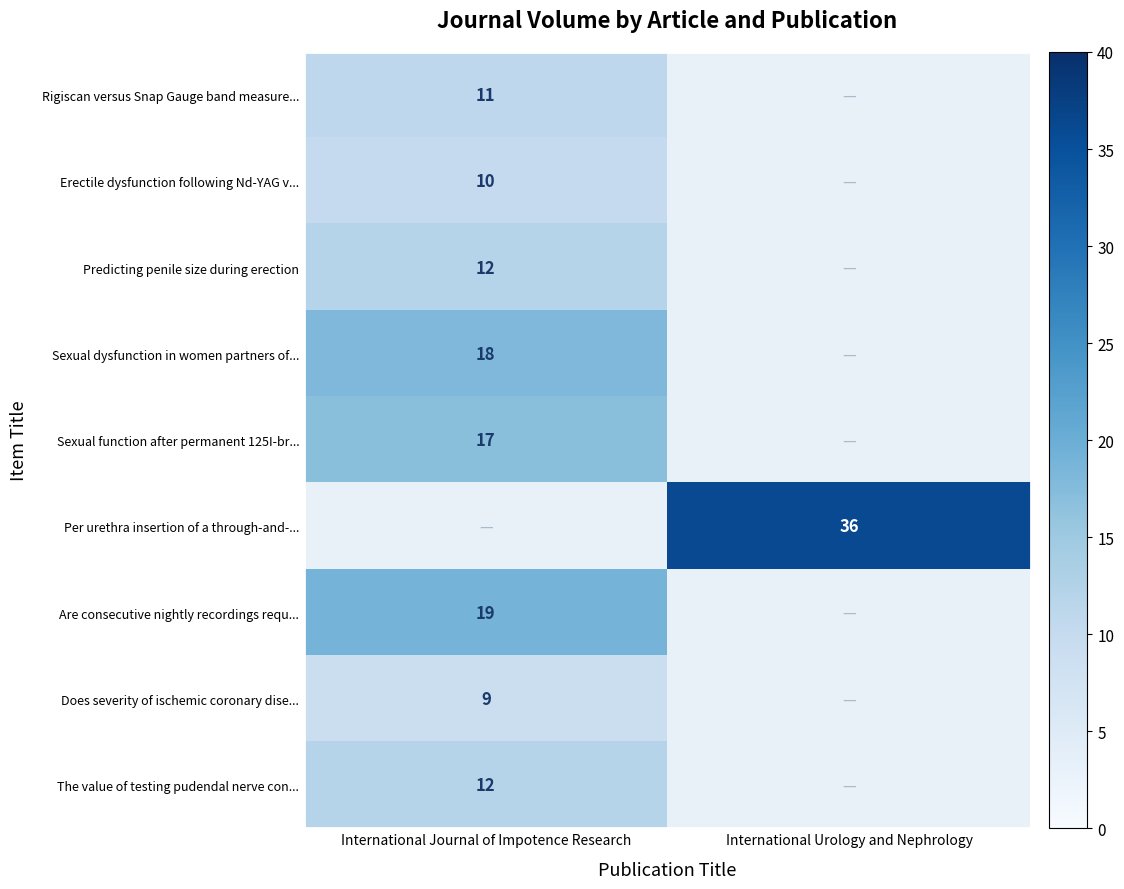

The value of Sexual dysfunction in women partners of... at International Journal of Impotence Research is 12. True or false?

False